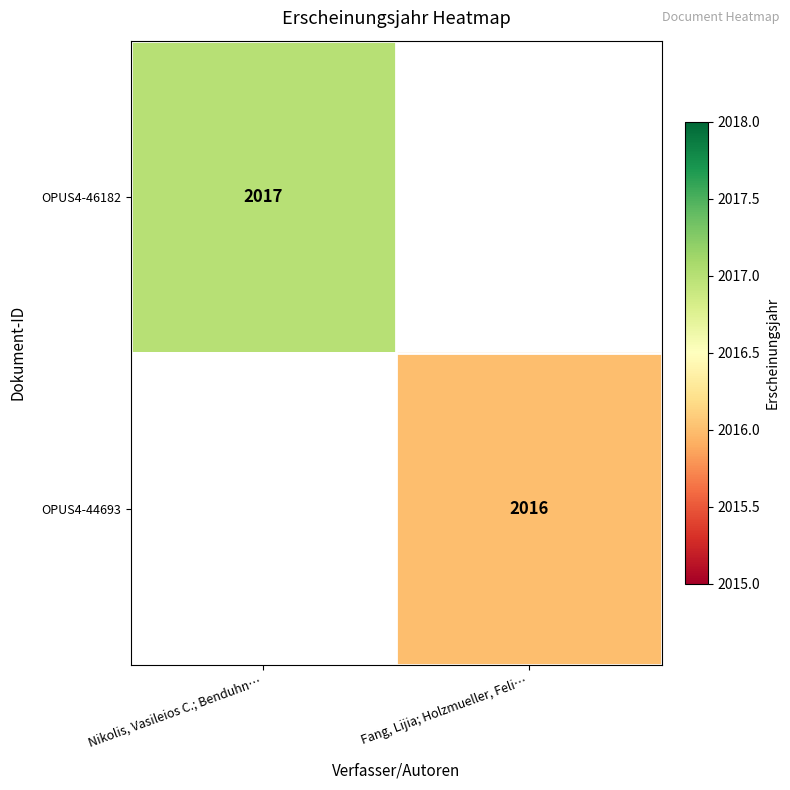

True or false: OPUS4-46182 has a value of 2017 at Nikolis, Vasileios C.; Benduhn….

True